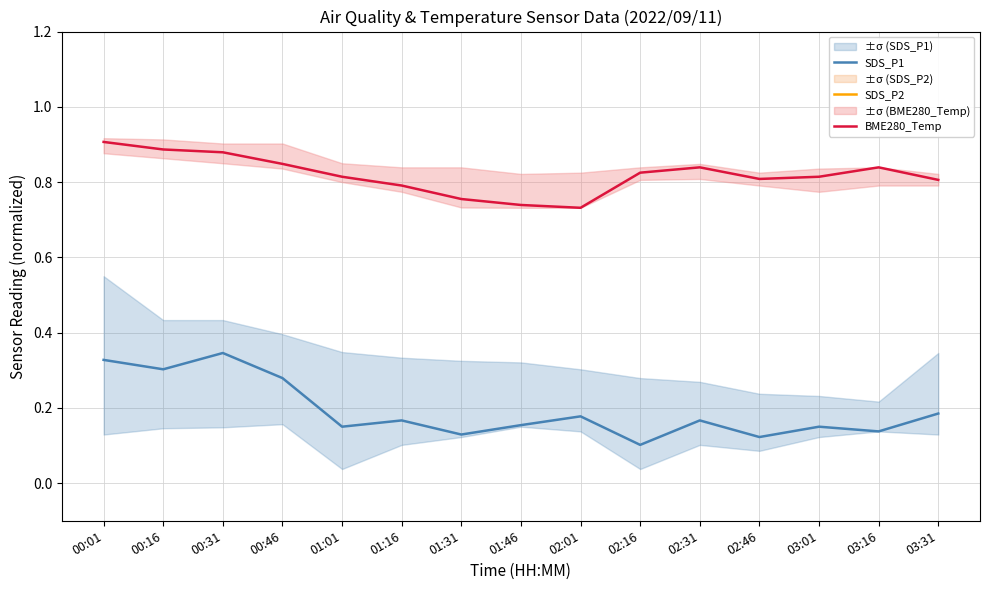

At which category does BME280_Temp reach its first local peak?

02:31